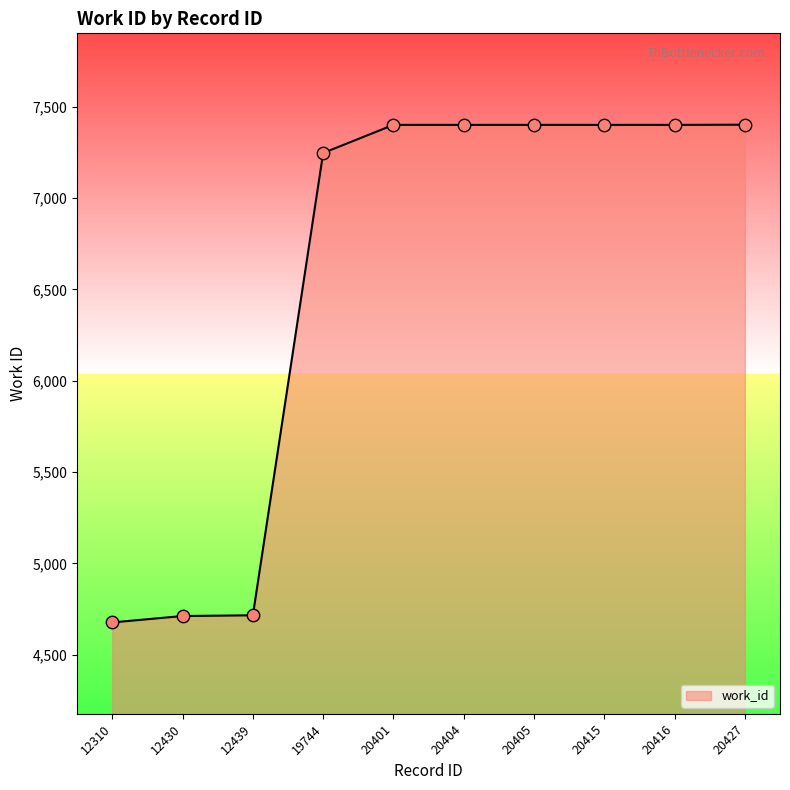

What is the change in value from 19744 to 20416?

+154